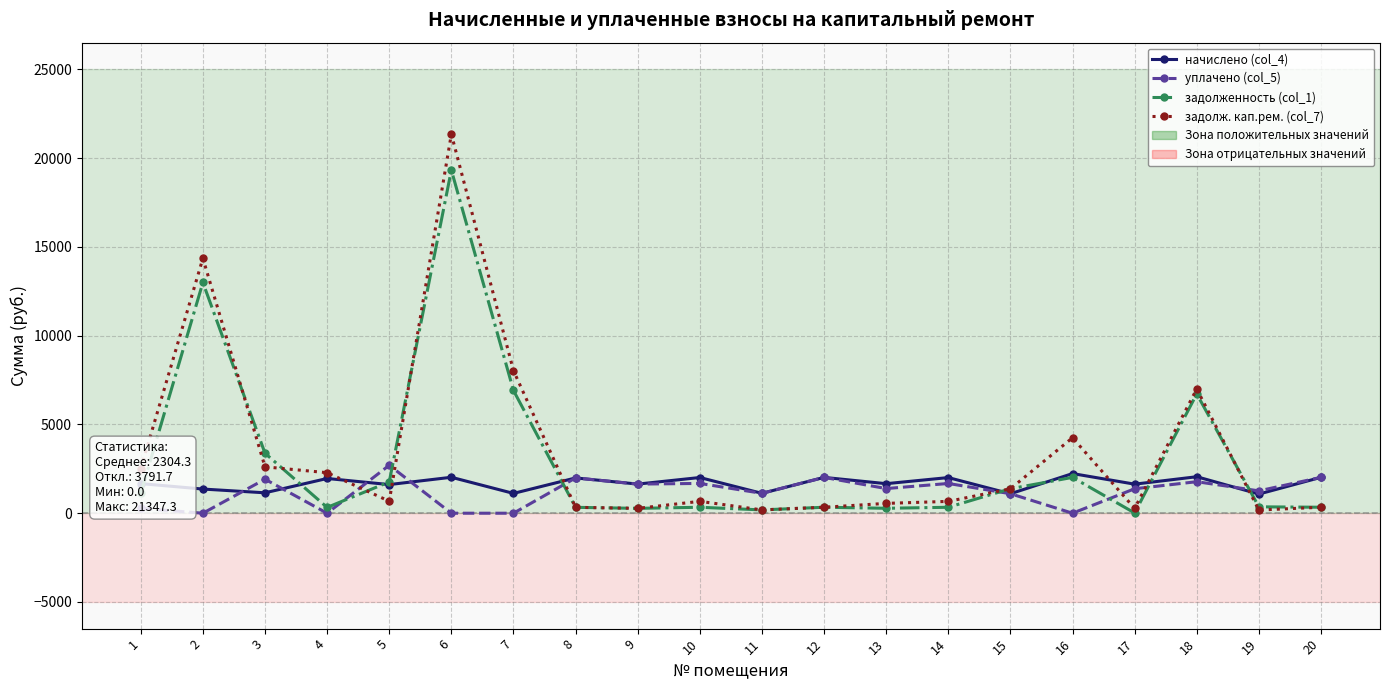

Which category has the highest value in the задолж. кап.рем. (col_7) series?

6